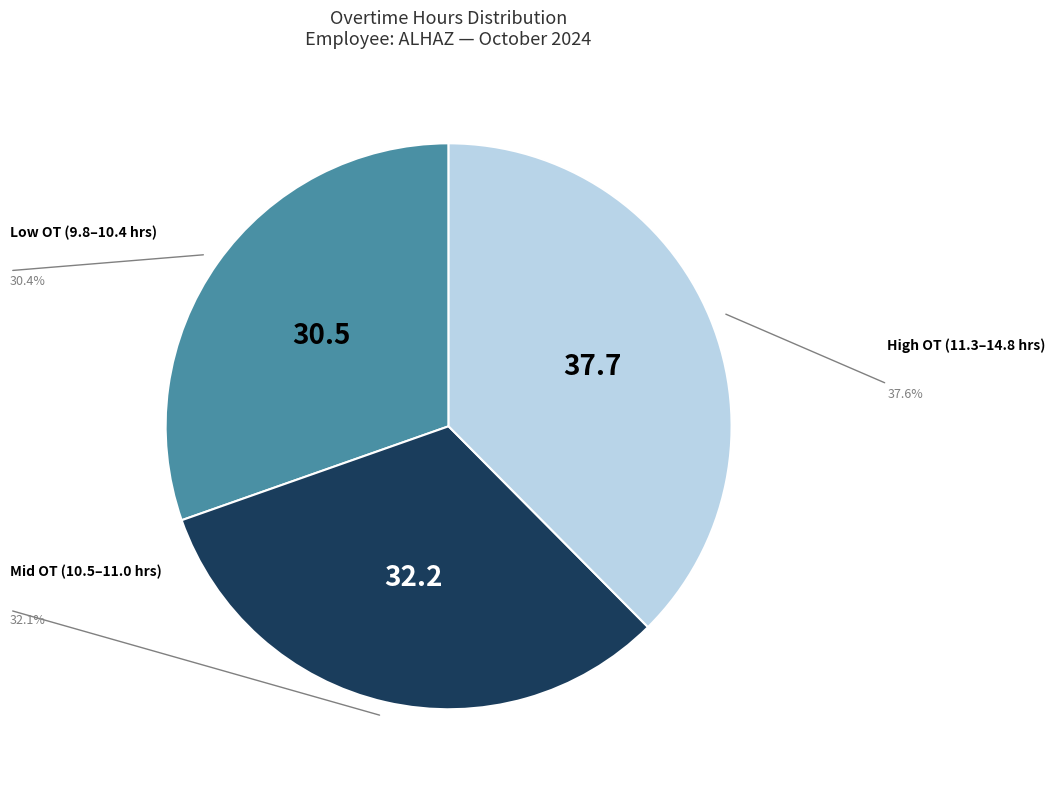

Is there any slice that represents more than half of the pie?

No